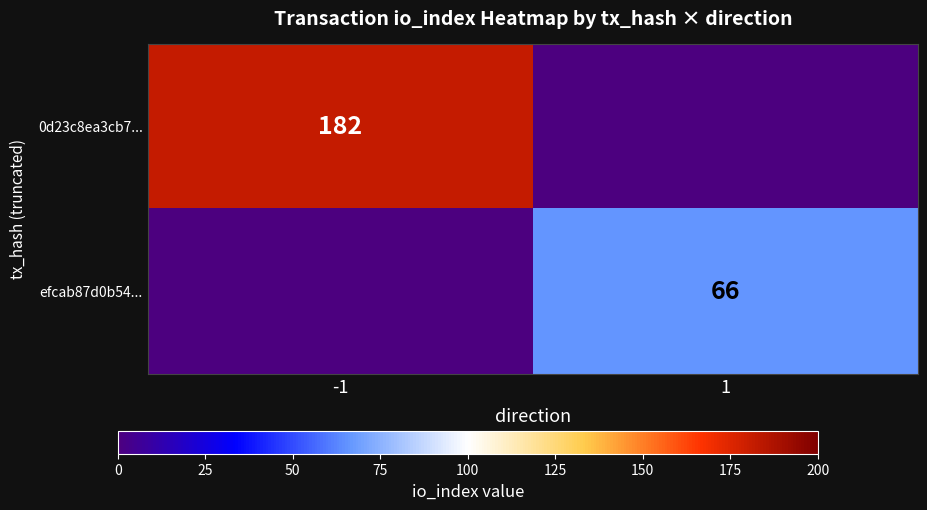

The efcab87d0b54... series shows 66 at 1. True or false?

True